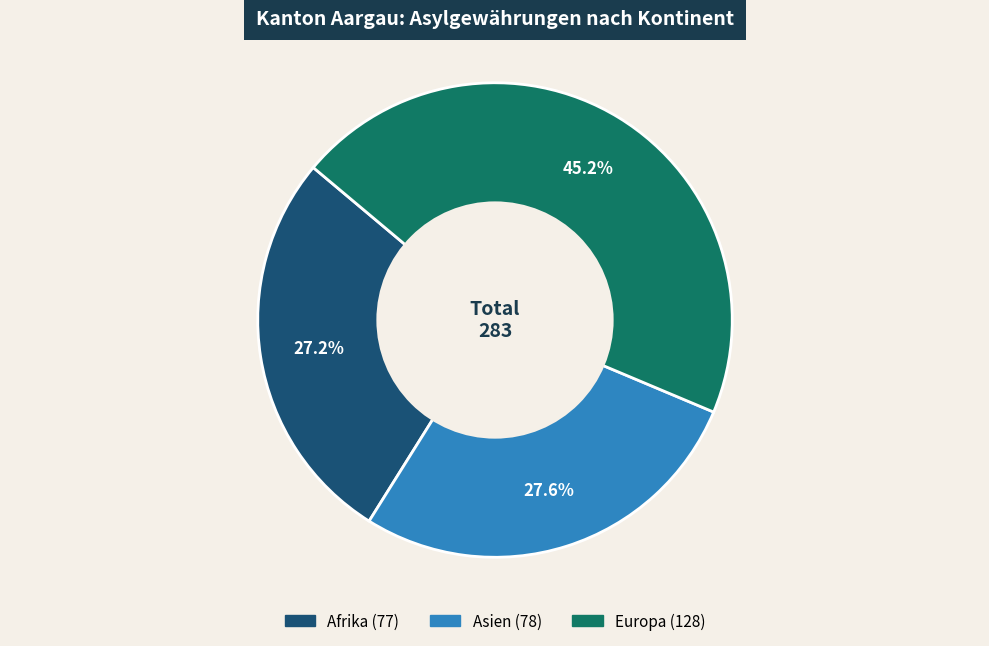

Count the number of slices in the pie.

3